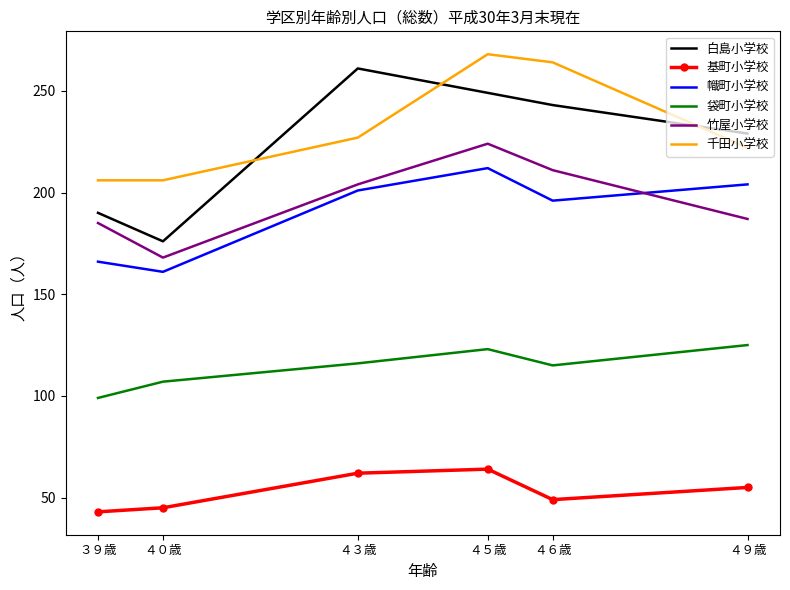

Which series has the largest total across all categories?

千田小学校